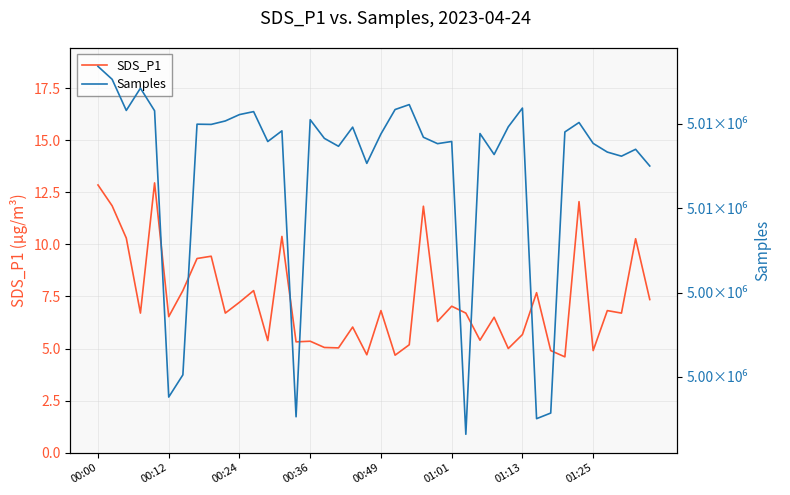

What is the lowest value of the SDS_P1 series?

4.6